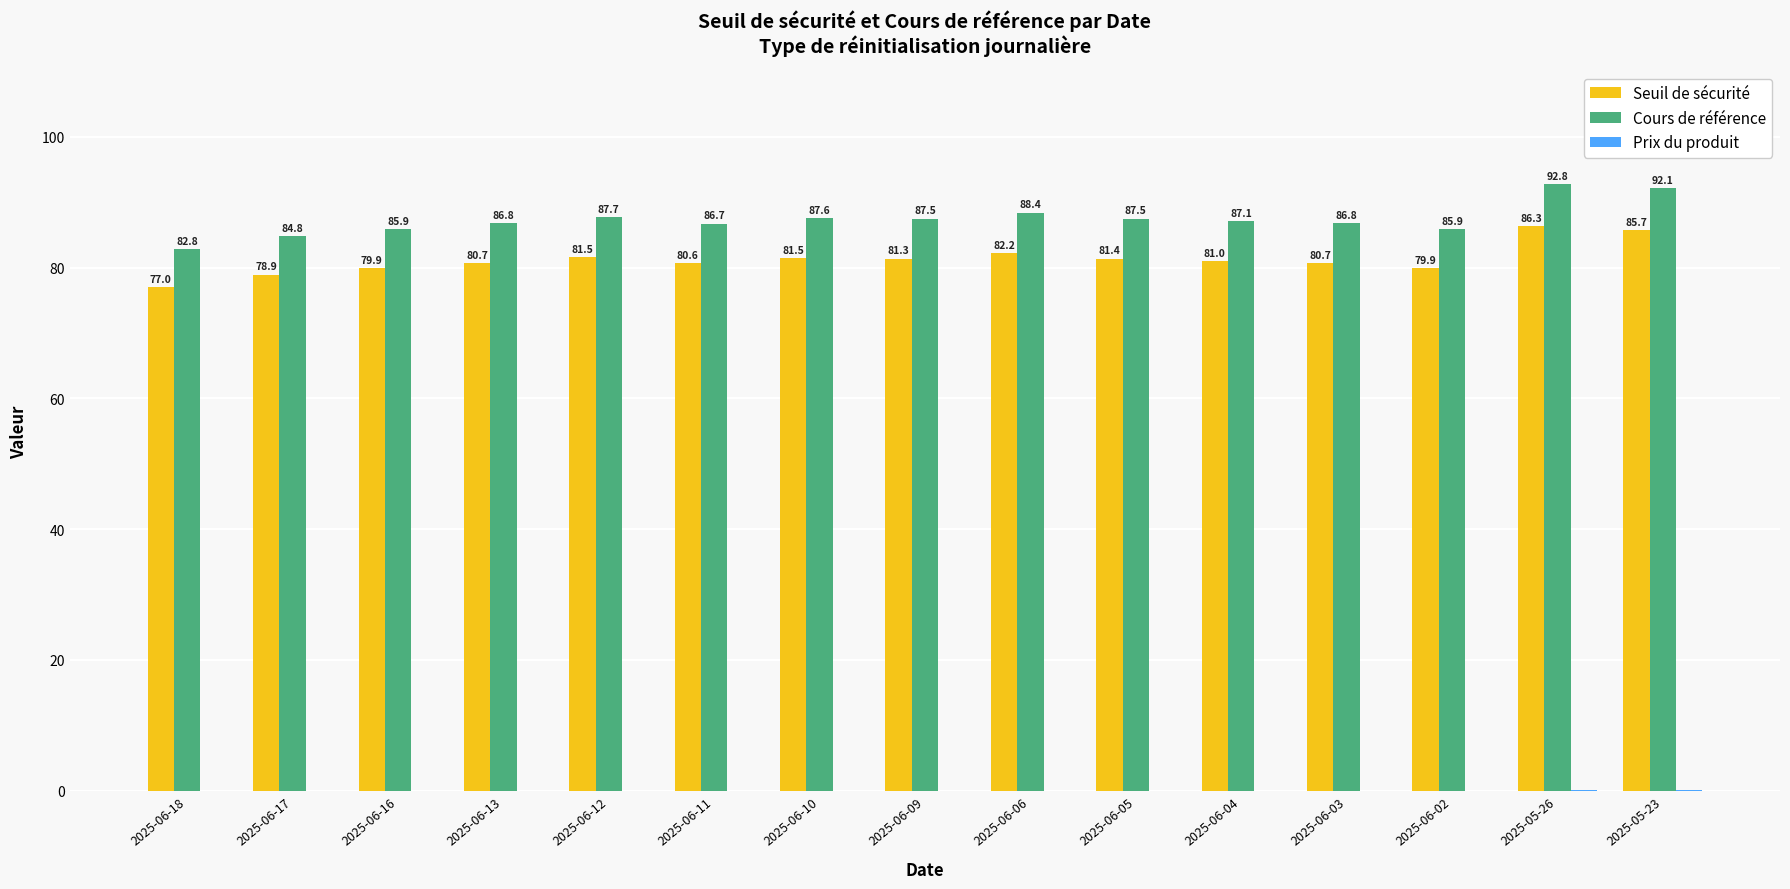

What is the sum of the Seuil de sécurité values at 2025-06-04 and 2025-06-17?

159.9